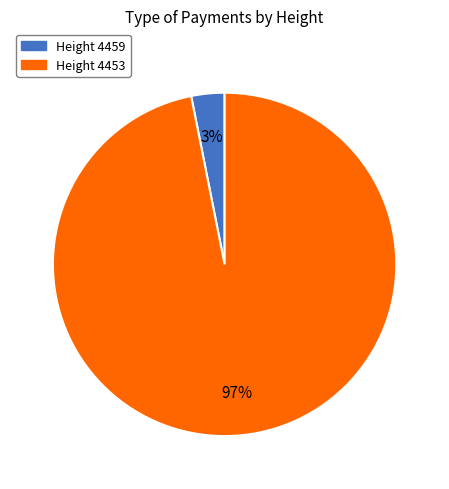

Is there any slice that represents more than half of the pie?

Yes